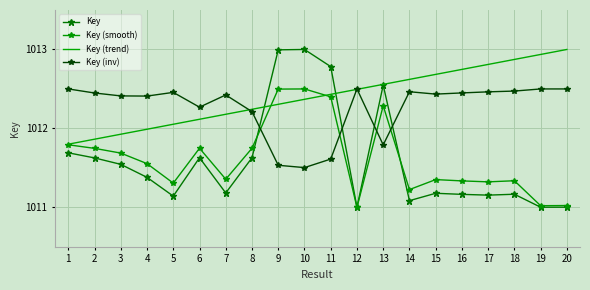

True or false: Key (inv) has a value of 1556.1 at 17.

False